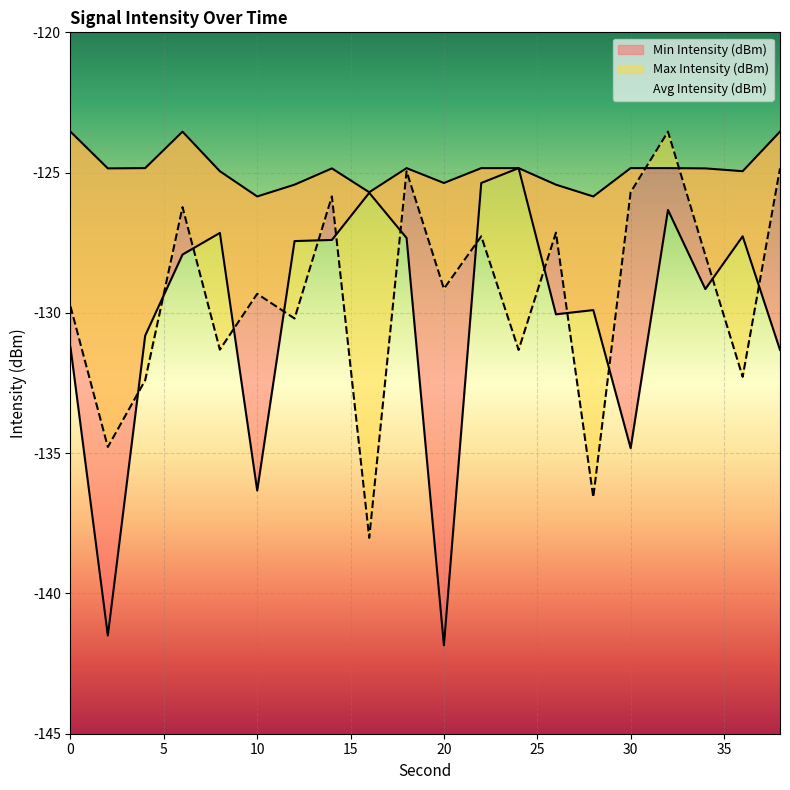

How many times do Avg Intensity (dBm) and Min Intensity (dBm) cross each other?

14